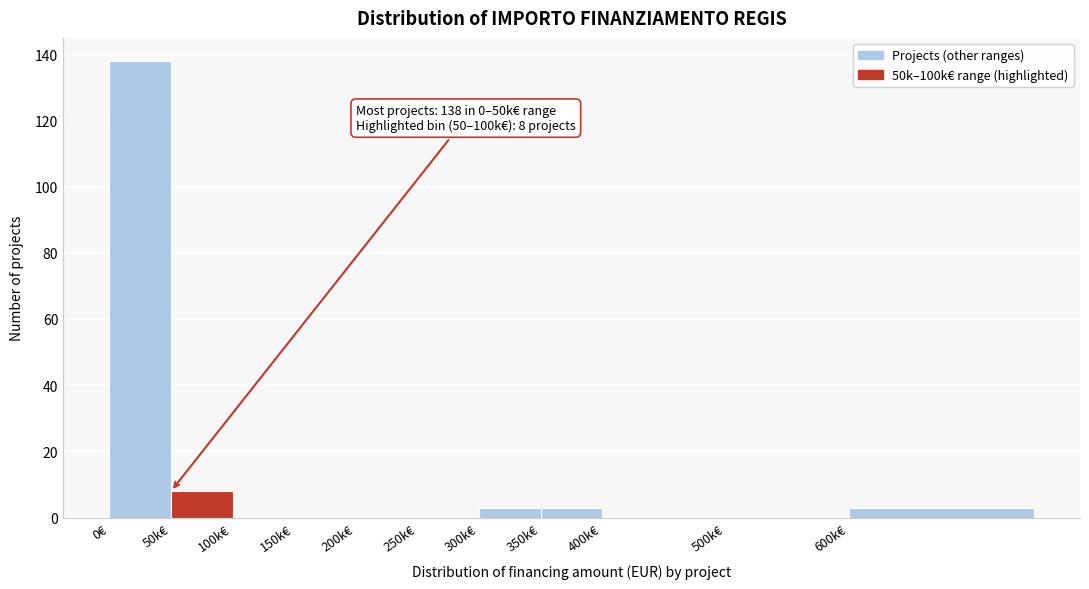

Reading left to right, extract all data points from this chart.

0€=138	50k€=8	100k€=0	150k€=0	200k€=0	250k€=0	300k€=3	350k€=3	400k€=0	500k€=0	600k€=3